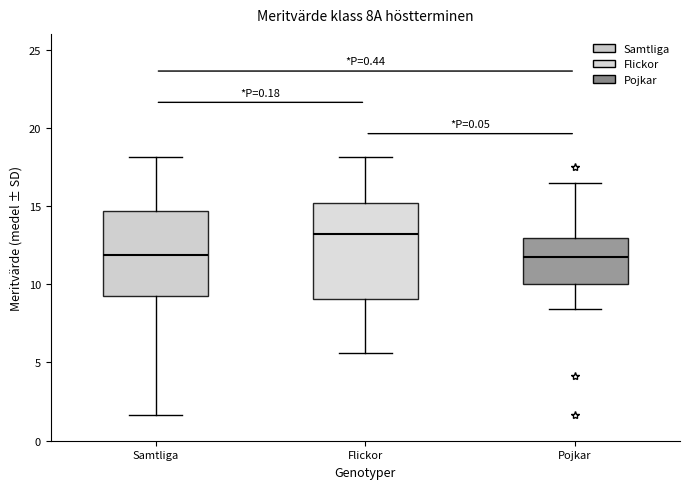

Reading left to right, transcribe this box plot: for each box, give where its median line is, the range the box spans, and where its two whiskers end, as read against the y-axis. The values are not printed on the chart, so give them approximately, as read against the axis.

Samtliga: median 12.0, box 9.5 to 14.5, whiskers 1.5 to 18.0
Flickor: median 13.0, box 9.0 to 15.0, whiskers 5.5 to 18.0
Pojkar: median 12.0, box 10.0 to 13.0, whiskers 8.5 to 16.5